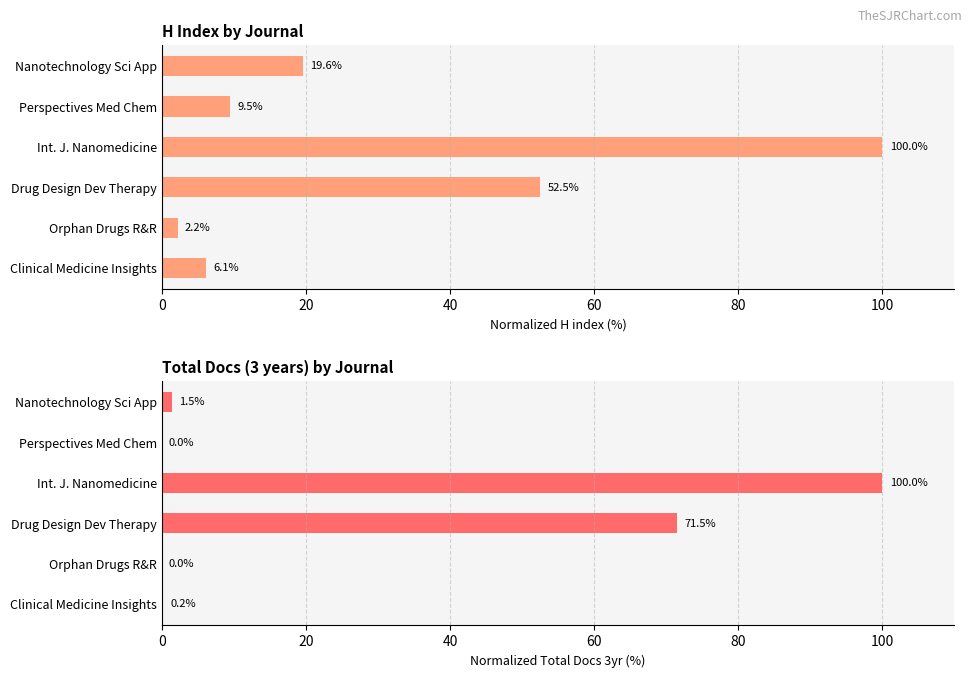

Does the chart contain stacked bars?

No